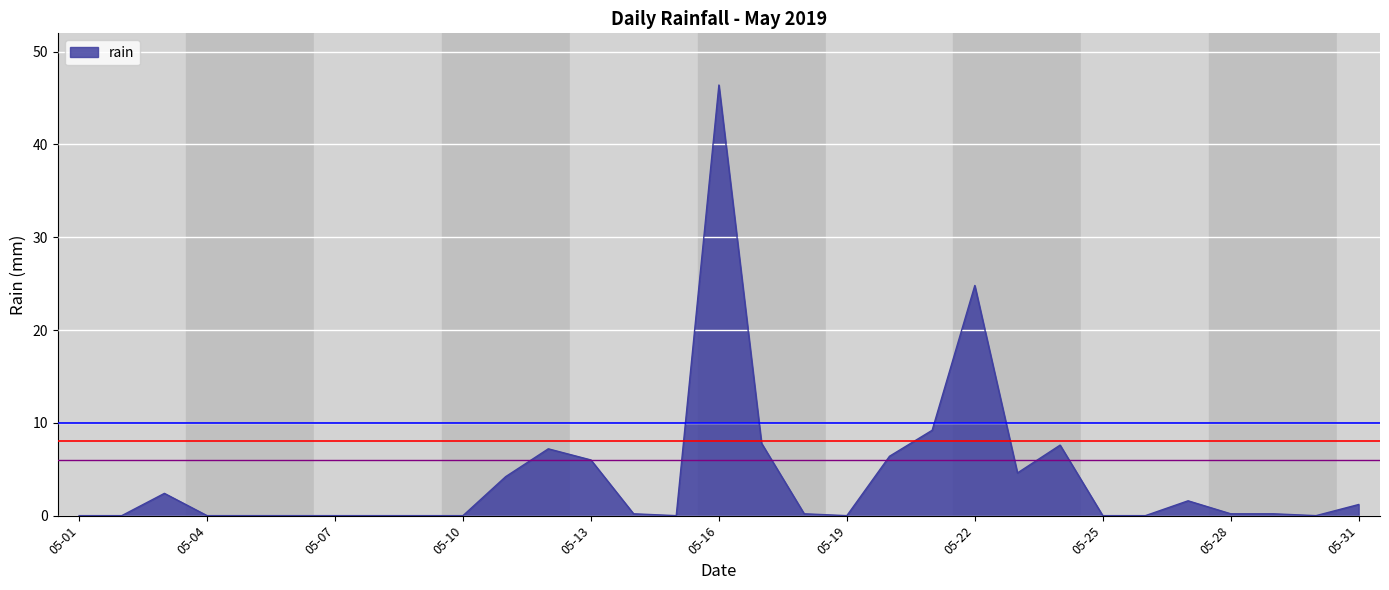

What is the difference between the maximum and minimum values?

46.4